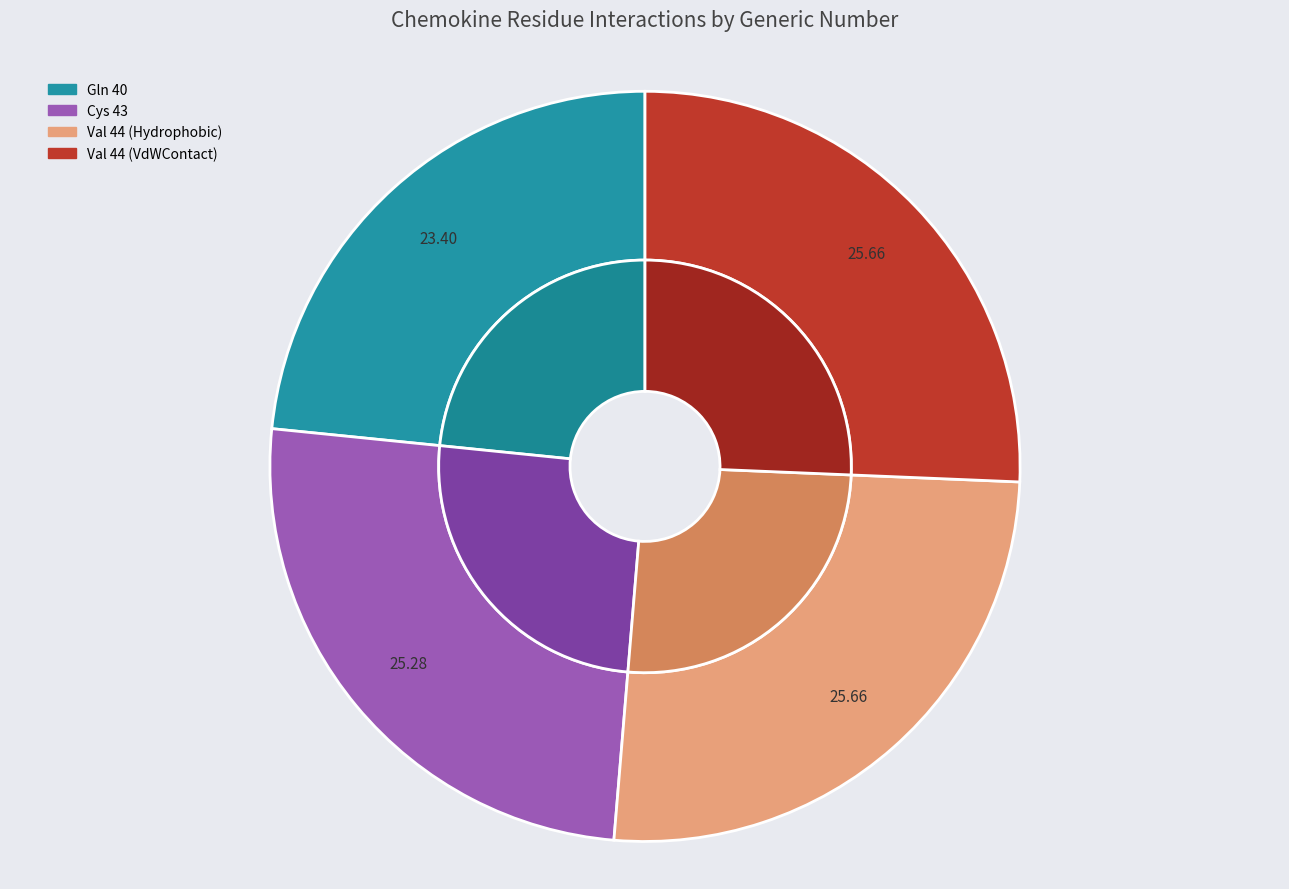

Between Val 44 (VdWContact) and Gln 40, which is larger?

Val 44 (VdWContact)